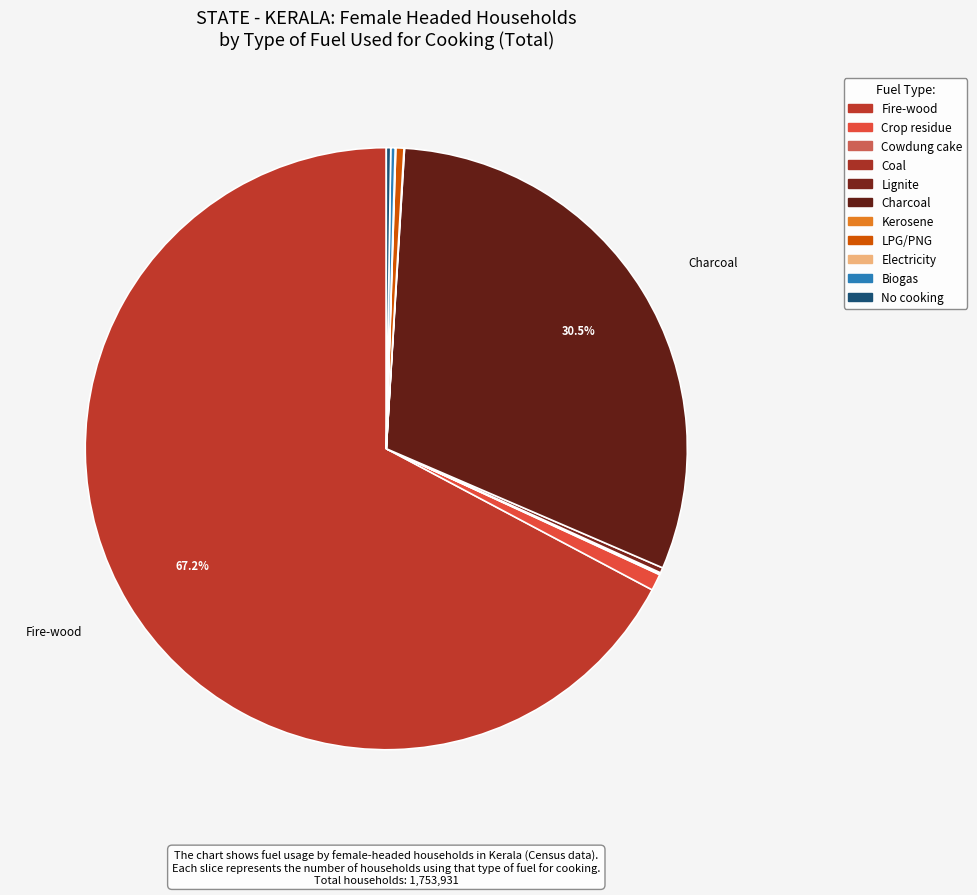

Is it true that Biogas is 0% of the pie?

True